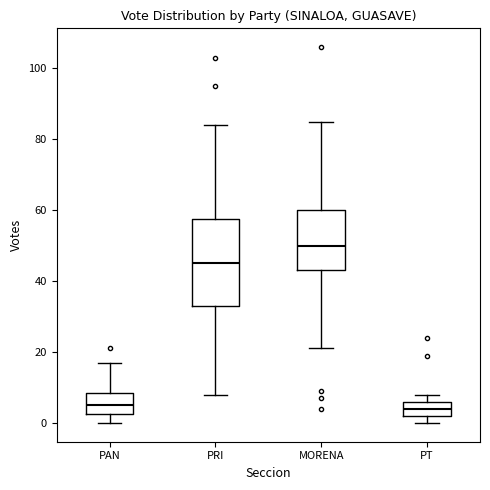

Where is the lower edge of the box for PAN on the y-axis? The values are not printed on the chart, so give them approximately, as read against the axis.

2